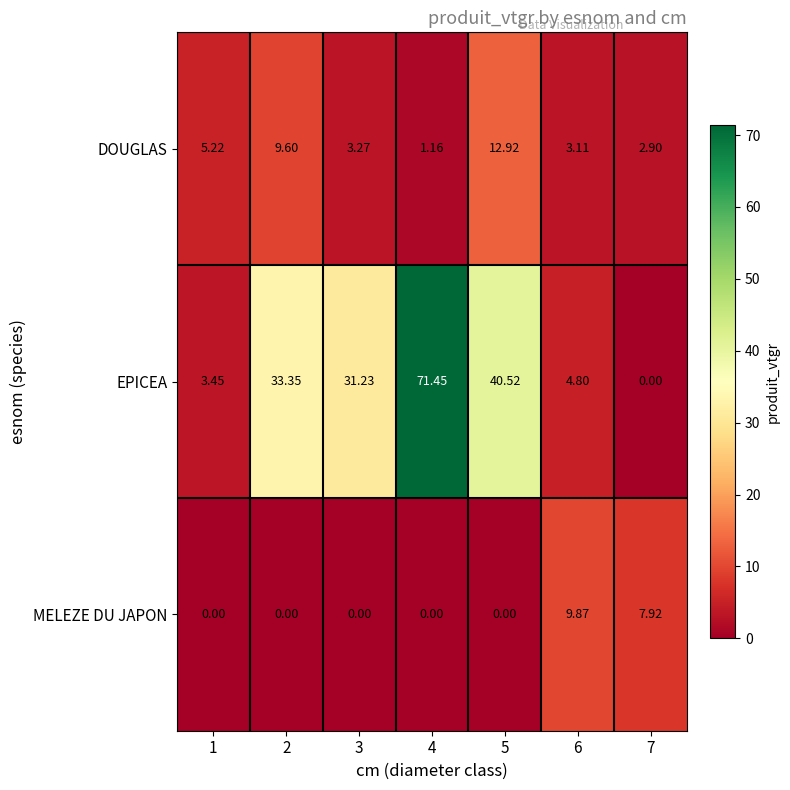

How many distinct data groups are displayed?

3